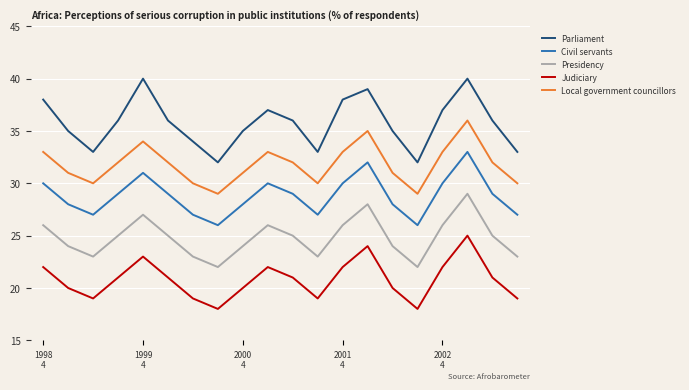

Which series has the largest total across all categories?

Parliament